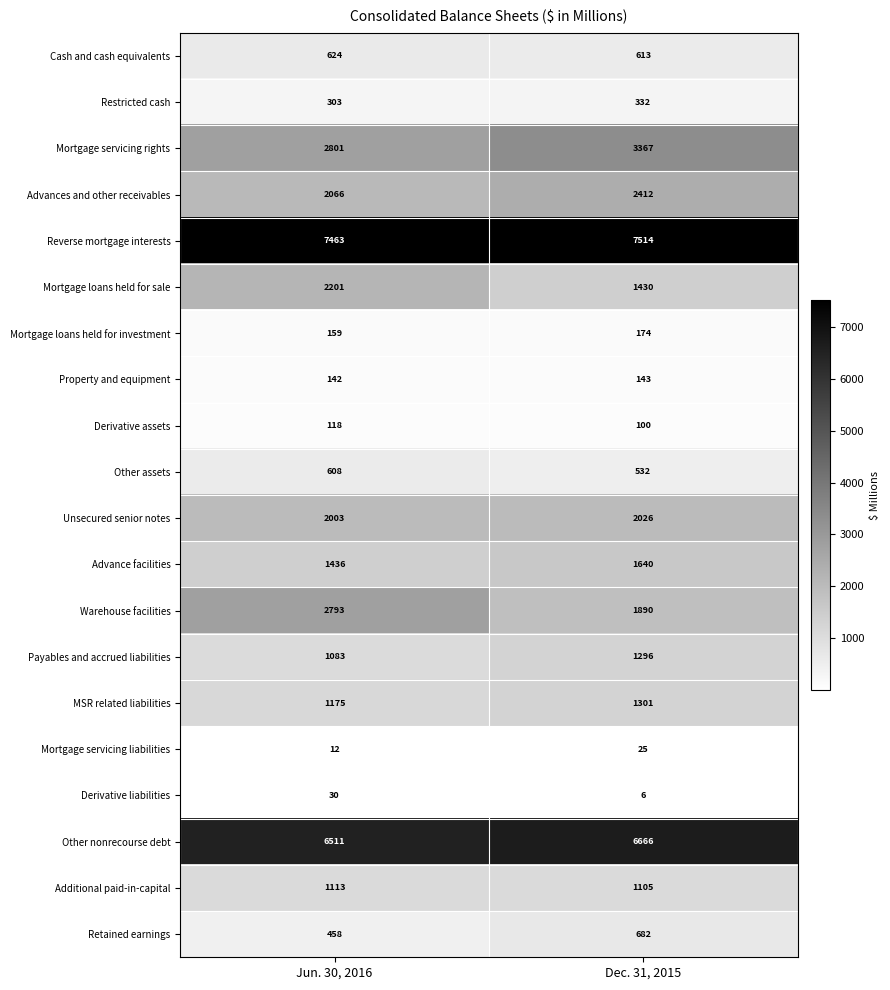

What is the difference between the maximum and minimum values in the Other assets series?

76